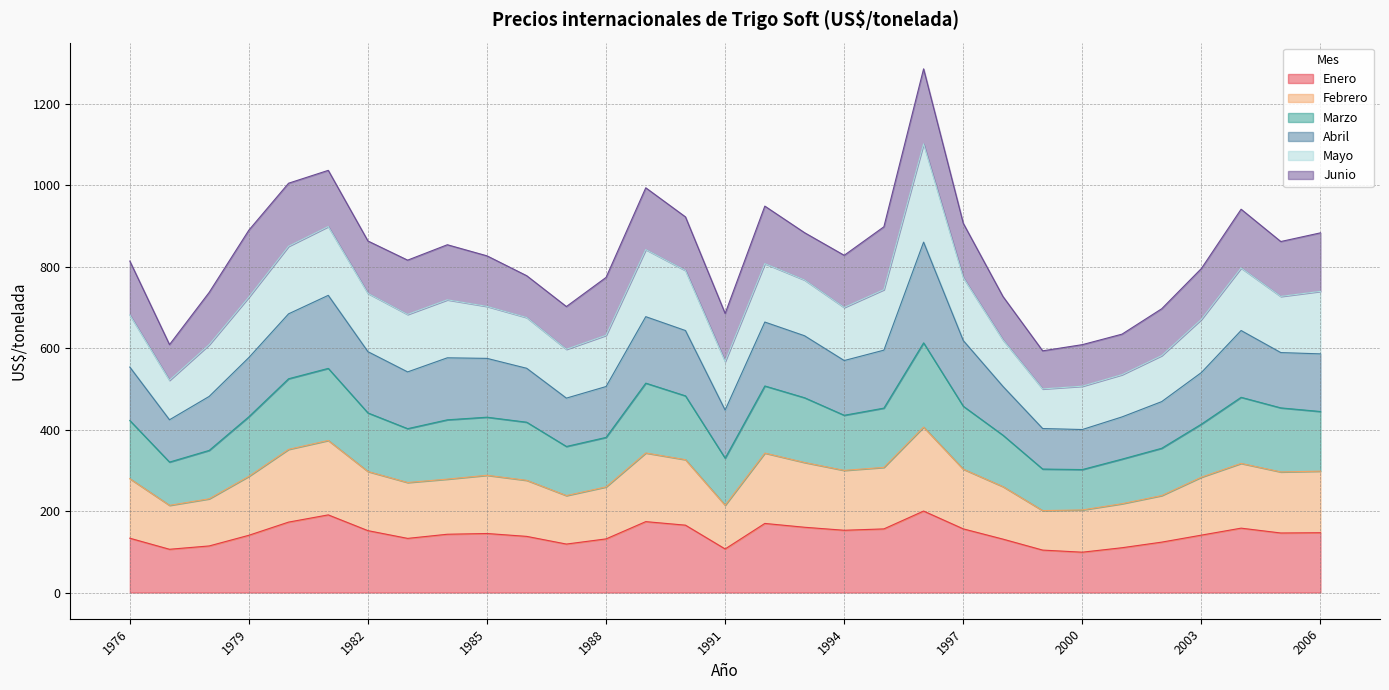

True or false: Marzo has a value of 191.7 at 1976.

False